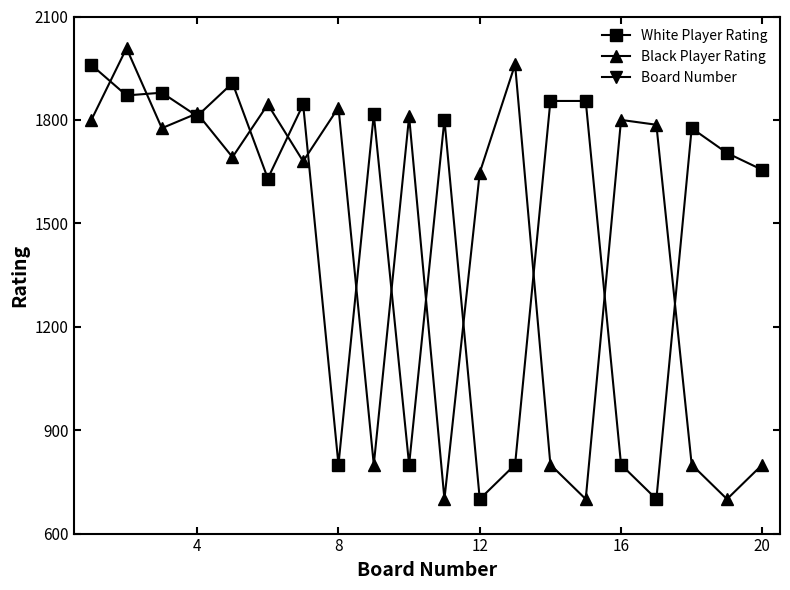

In Black Player Rating, how many points are lower than both neighbors (excluding endpoints)?

7